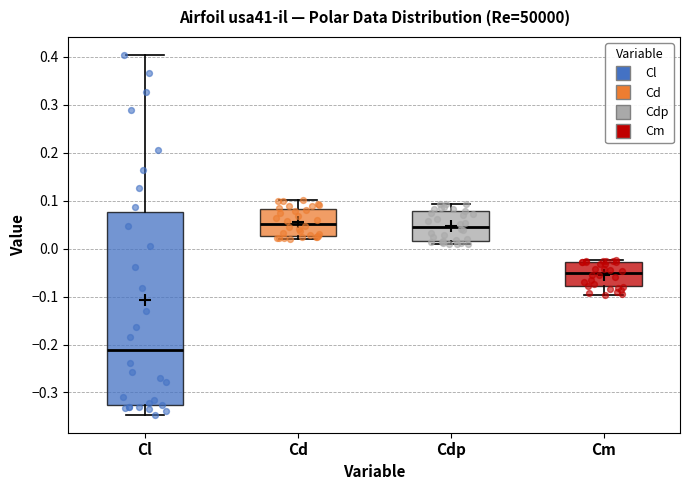

Where is the upper edge of the box for Cdp on the y-axis? The values are not printed on the chart, so give them approximately, as read against the axis.

0.08